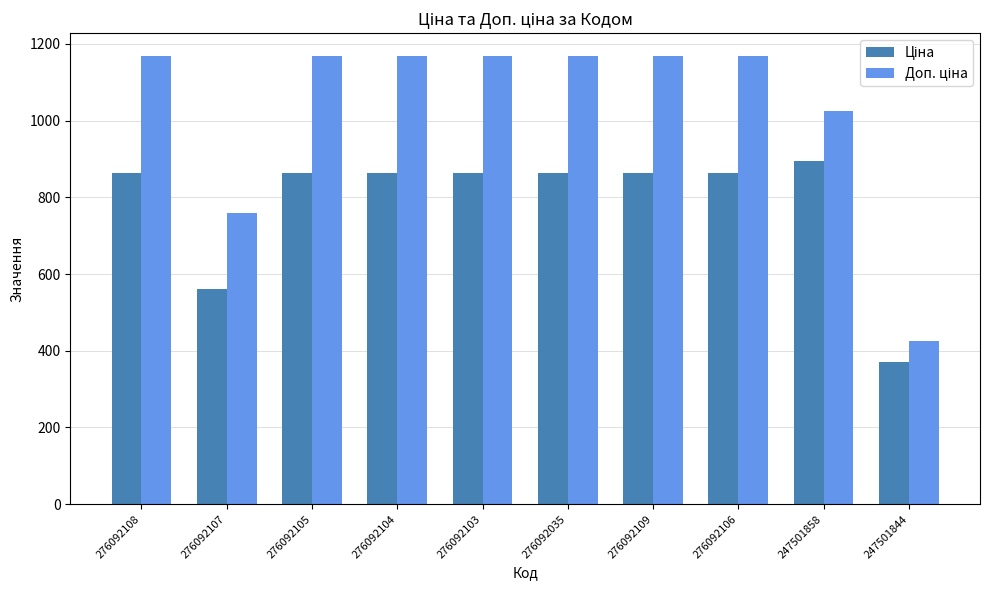

Which category has the lowest value across all series?

247501844